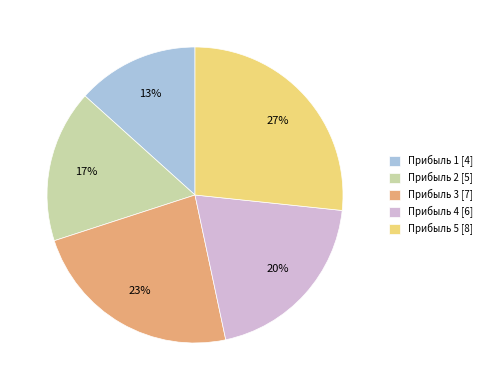

Is there any slice that represents more than half of the pie?

No